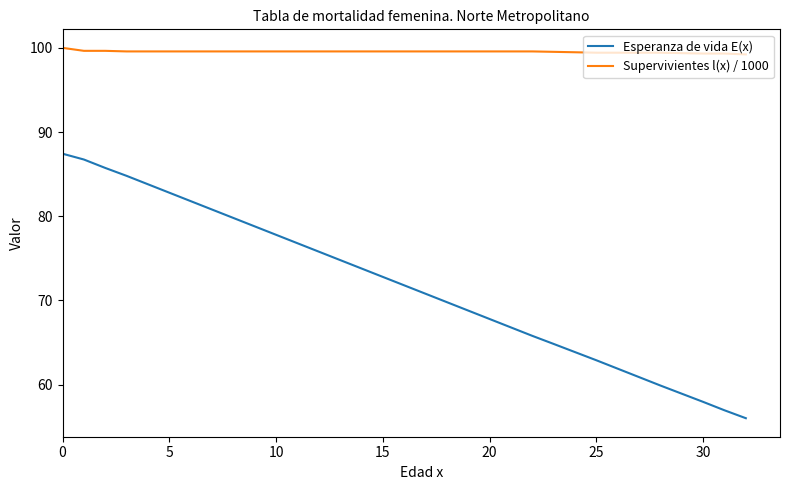

What is the lowest value of the Supervivientes l(x) / 1000 series?

99.2